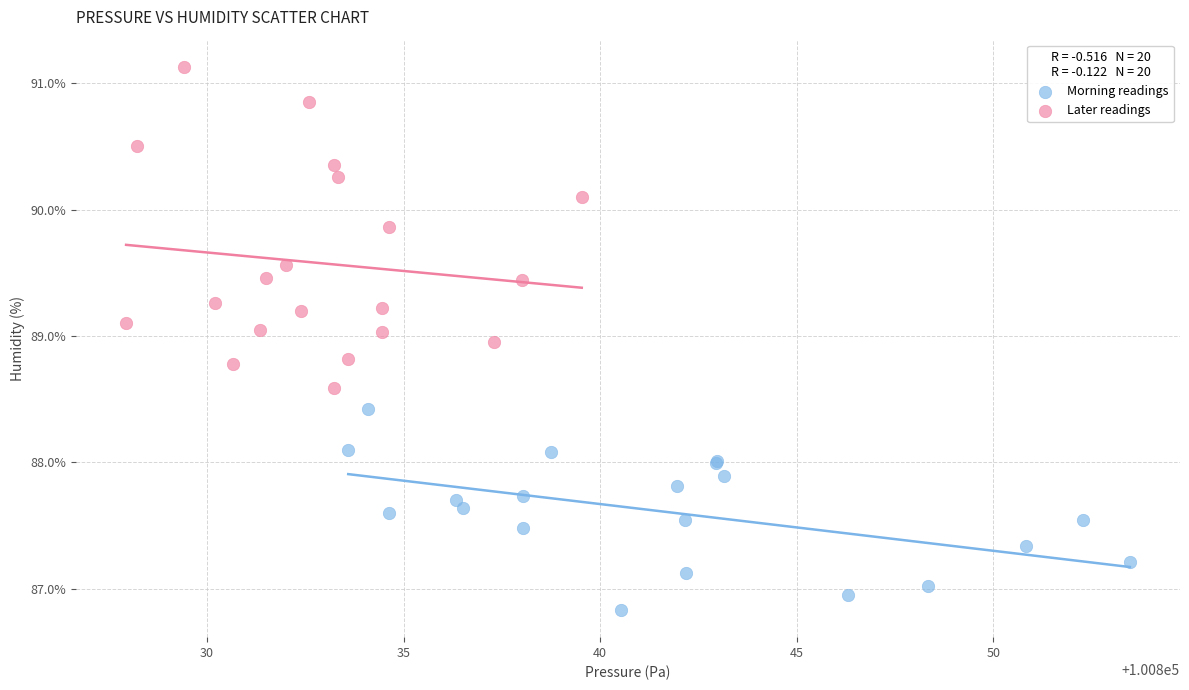

Which series contains the highest Y value?

Later readings